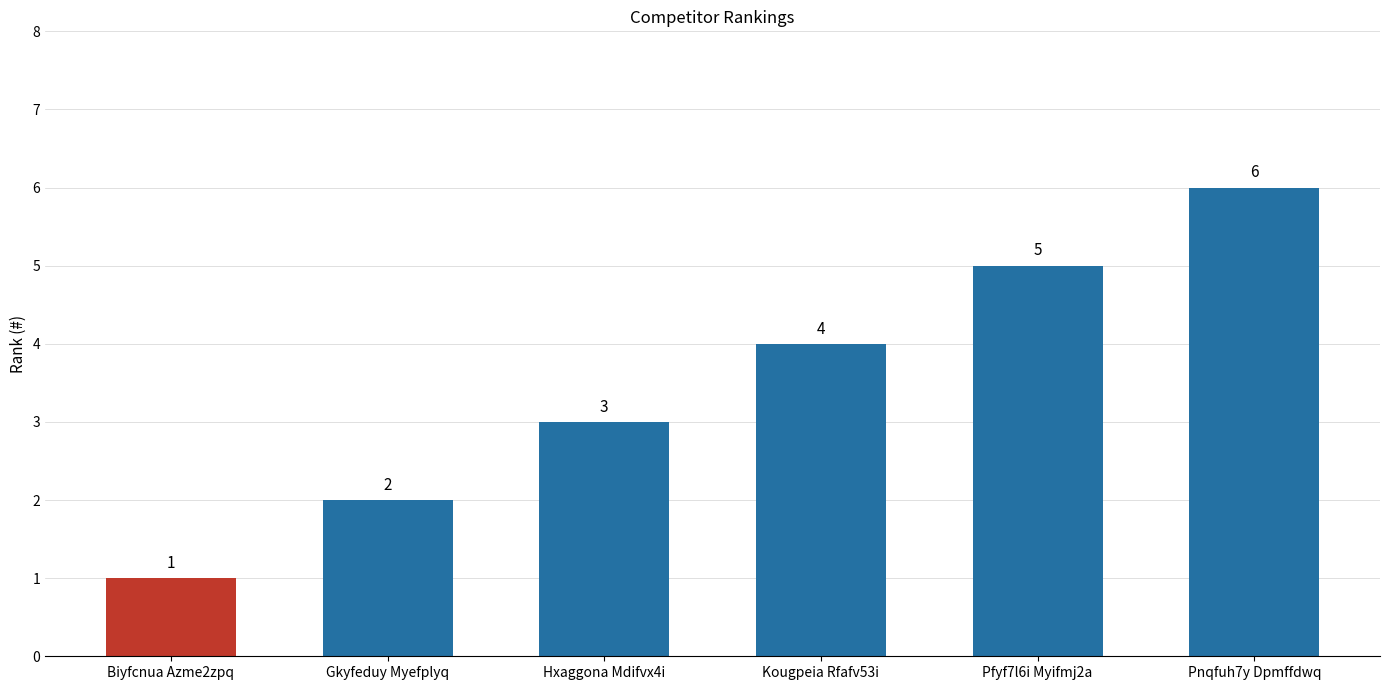

Rank the categories by value from lowest to highest.

Biyfcnua Azme2zpq, Gkyfeduy Myefplyq, Hxaggona Mdifvx4i, Kougpeia Rfafv53i, Pfyf7l6i Myifmj2a, Pnqfuh7y Dpmffdwq